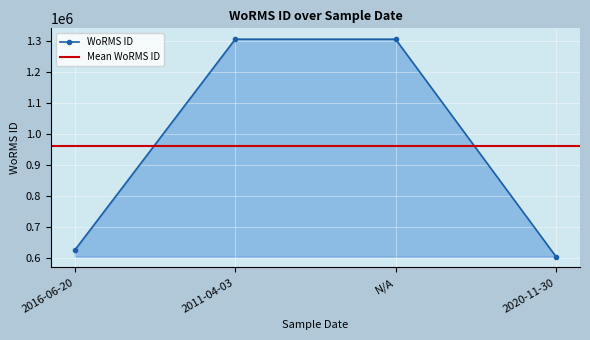

How many data points are above 1306050?

1